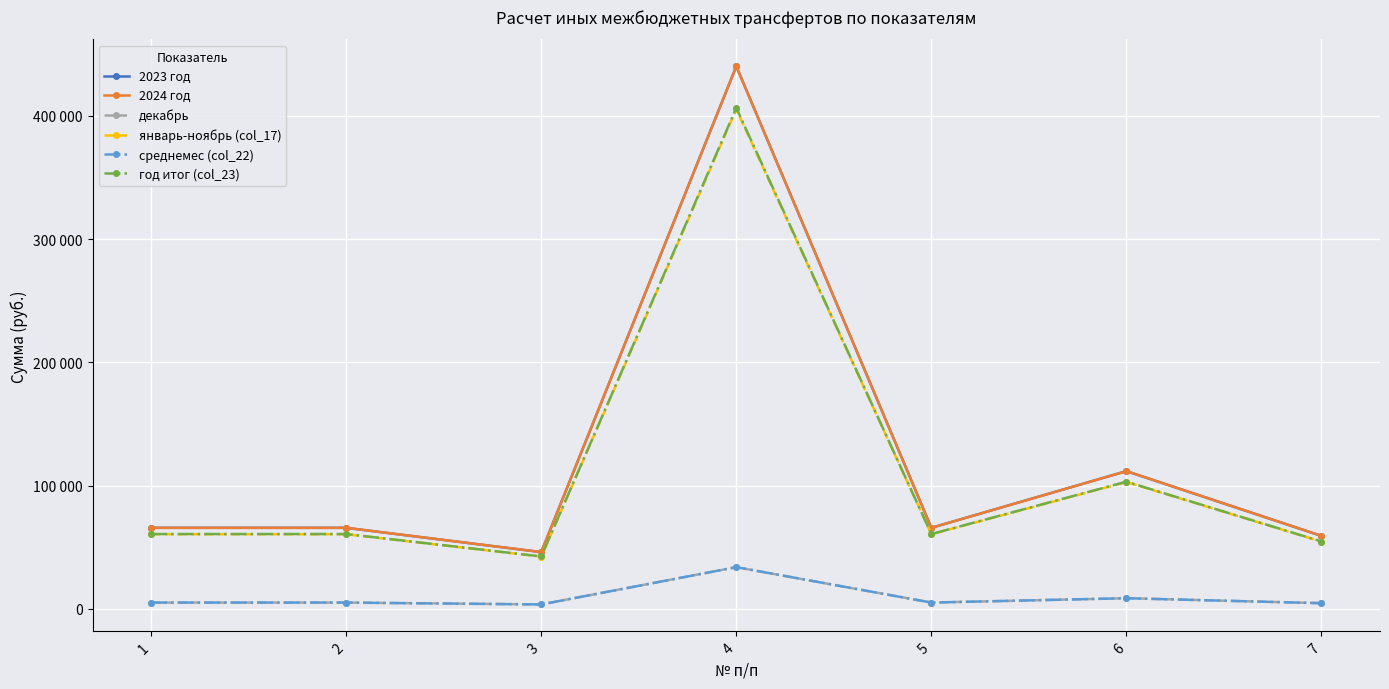

Does the chart have visible grid lines?

Yes